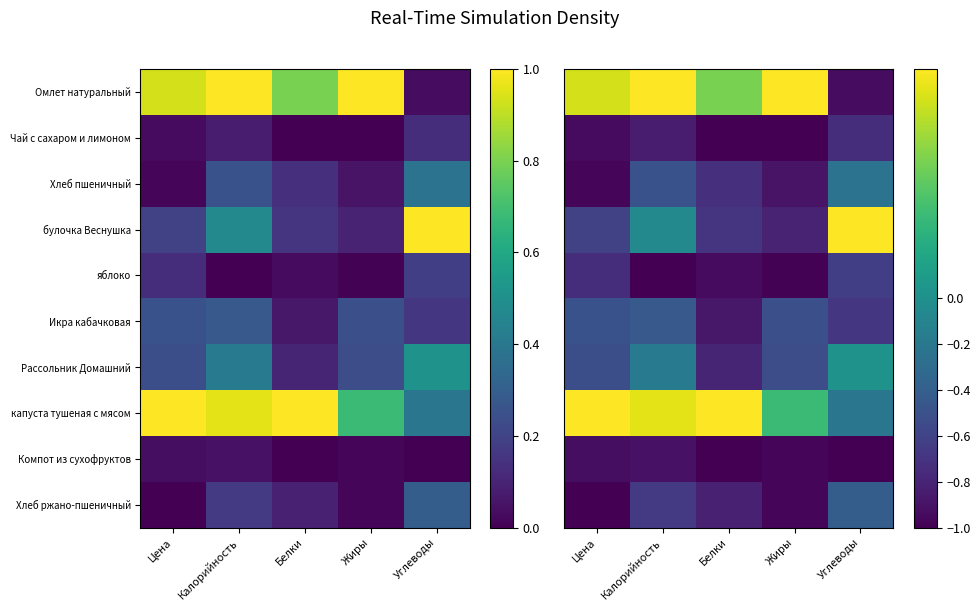

At which label is Чай с сахаром и лимоном closest to 0?

Углеводы